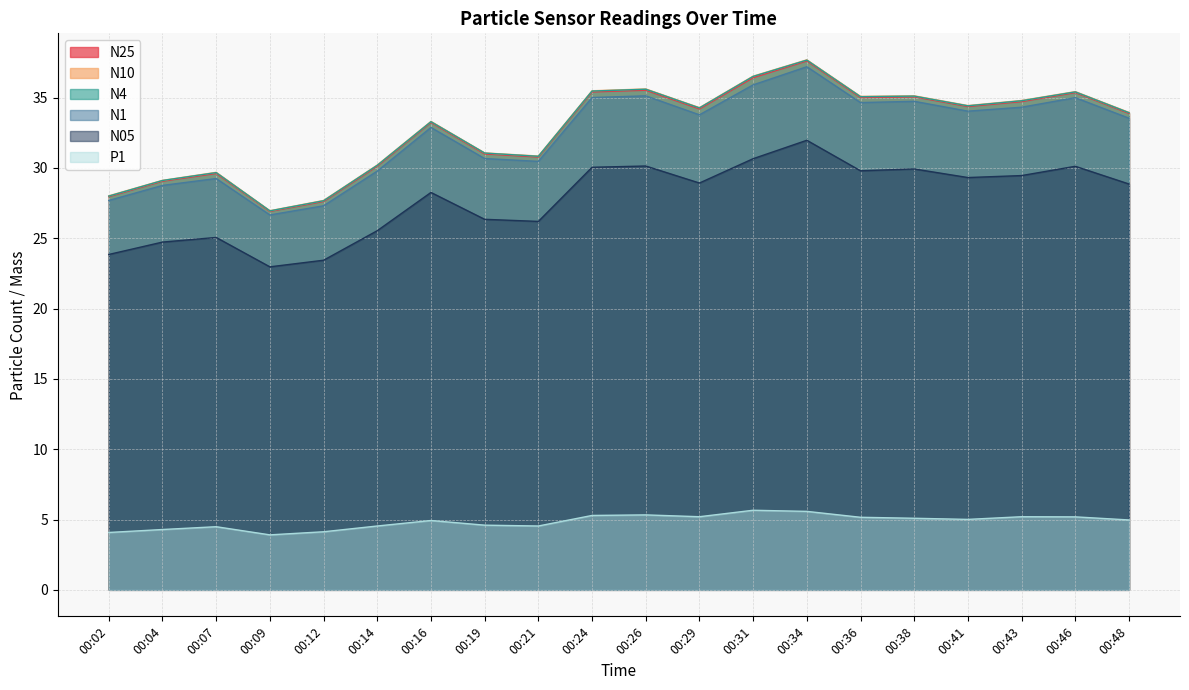

How many distinct data groups are displayed?

6